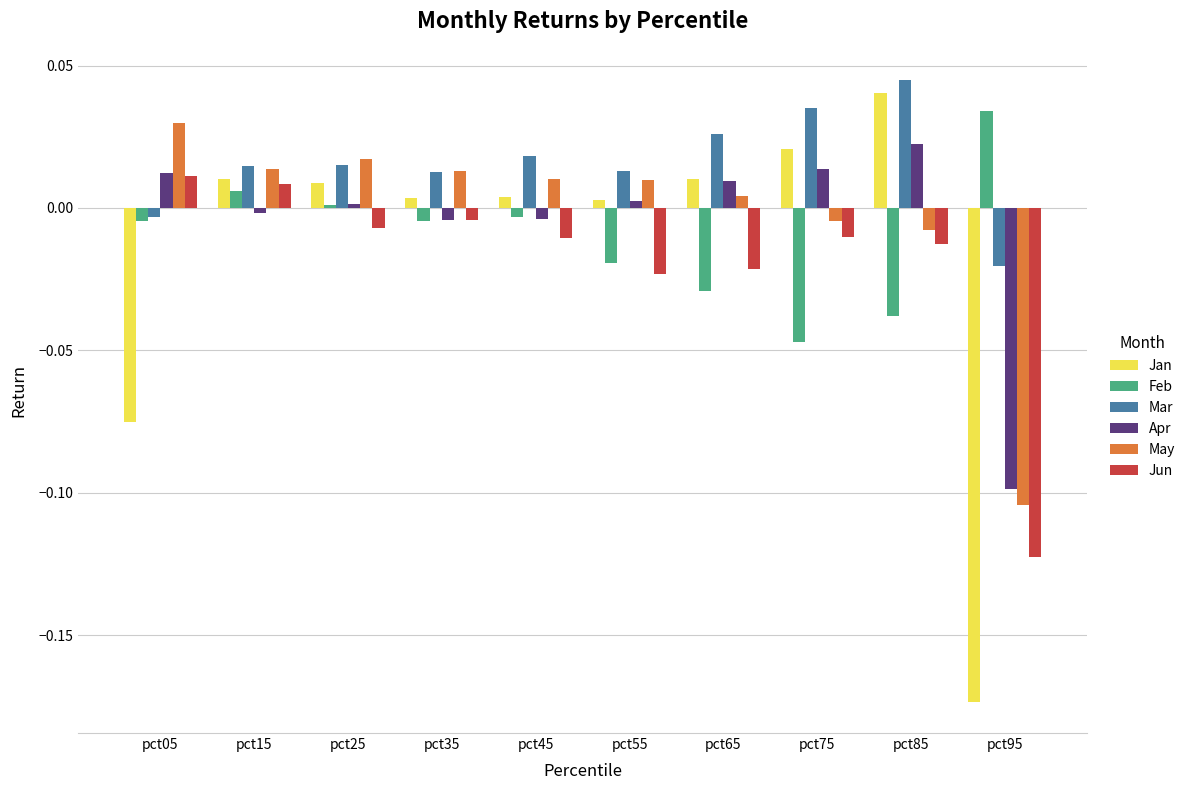

Is it true that Jan equals 0.0 at pct15?

True